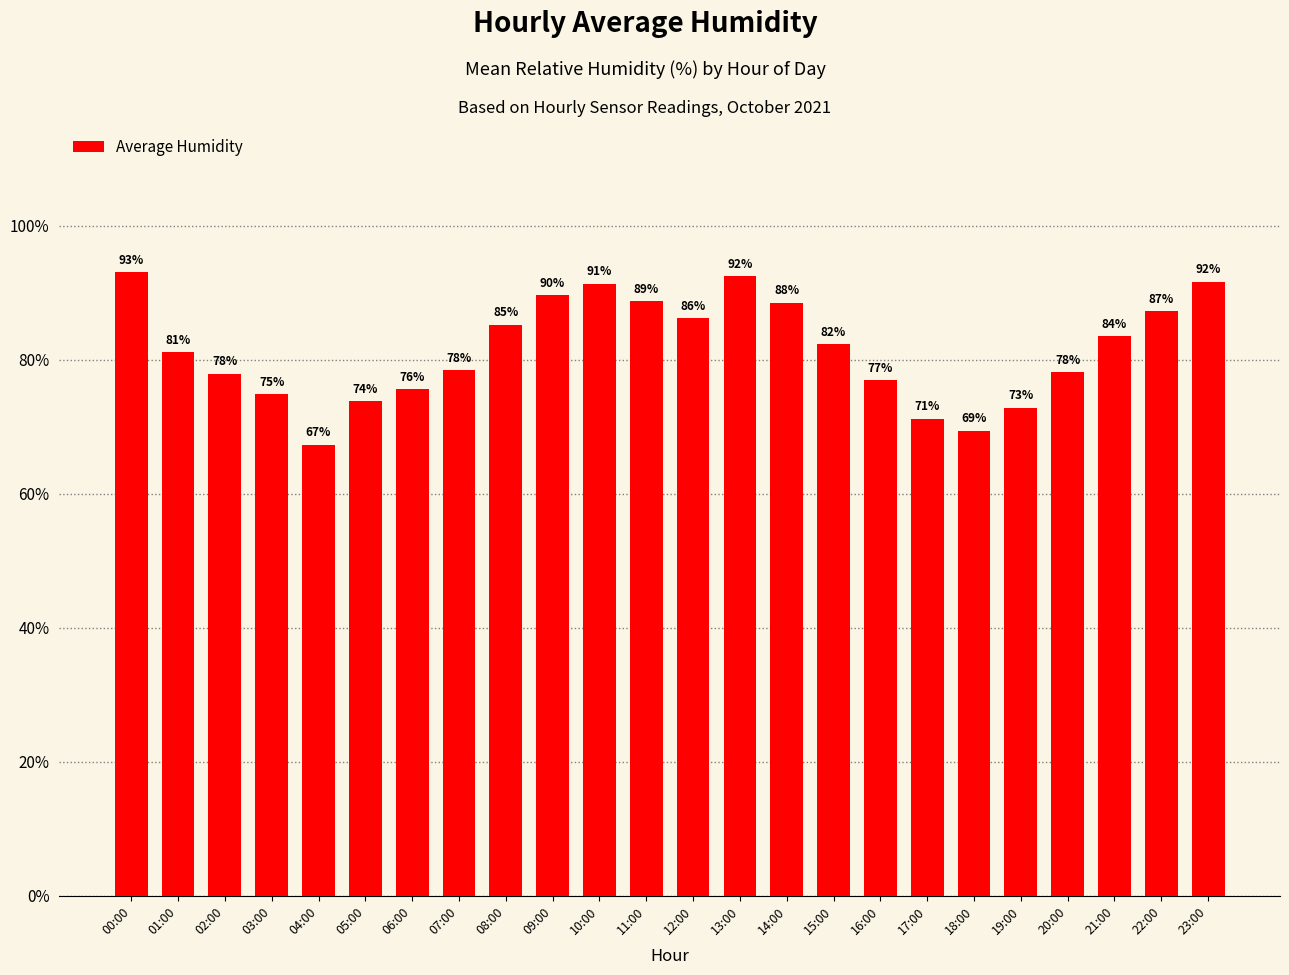

At which label is the value closest to 80?

01:00